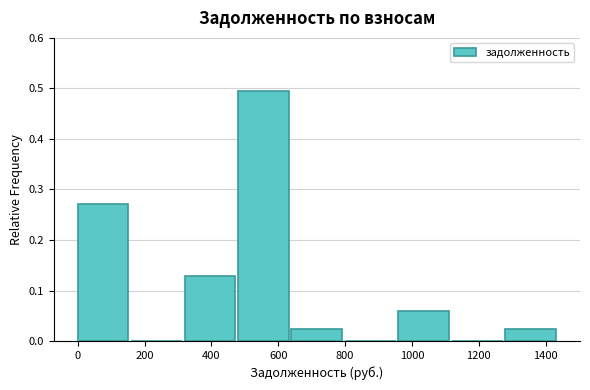

Reading left to right, transcribe this chart: for each bar, give the range it covers on the x-axis and its height. Neither the bar edges nor the heights are printed on the chart, so give them approximately, as read against the axes.

0 to 160: 0.27
160 to 320: 0
320 to 480: 0.13
480 to 640: 0.49
640 to 800: 0.02
800 to 960: 0
960 to 1120: 0.06
1120 to 1280: 0
1280 to 1440: 0.02